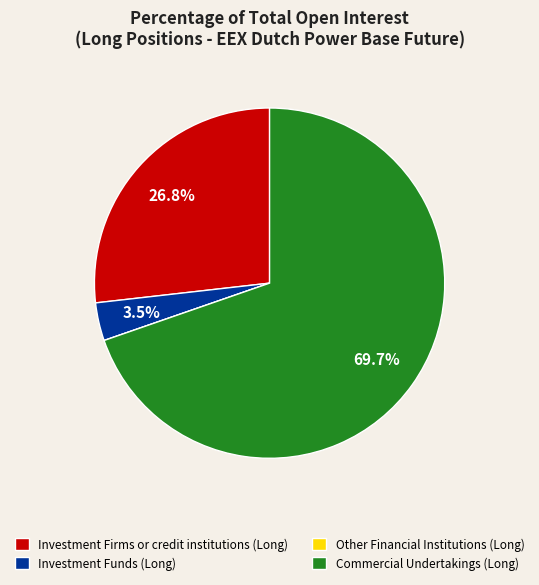

To the nearest percent, what is the difference between the largest and smallest slice percentages?

70%